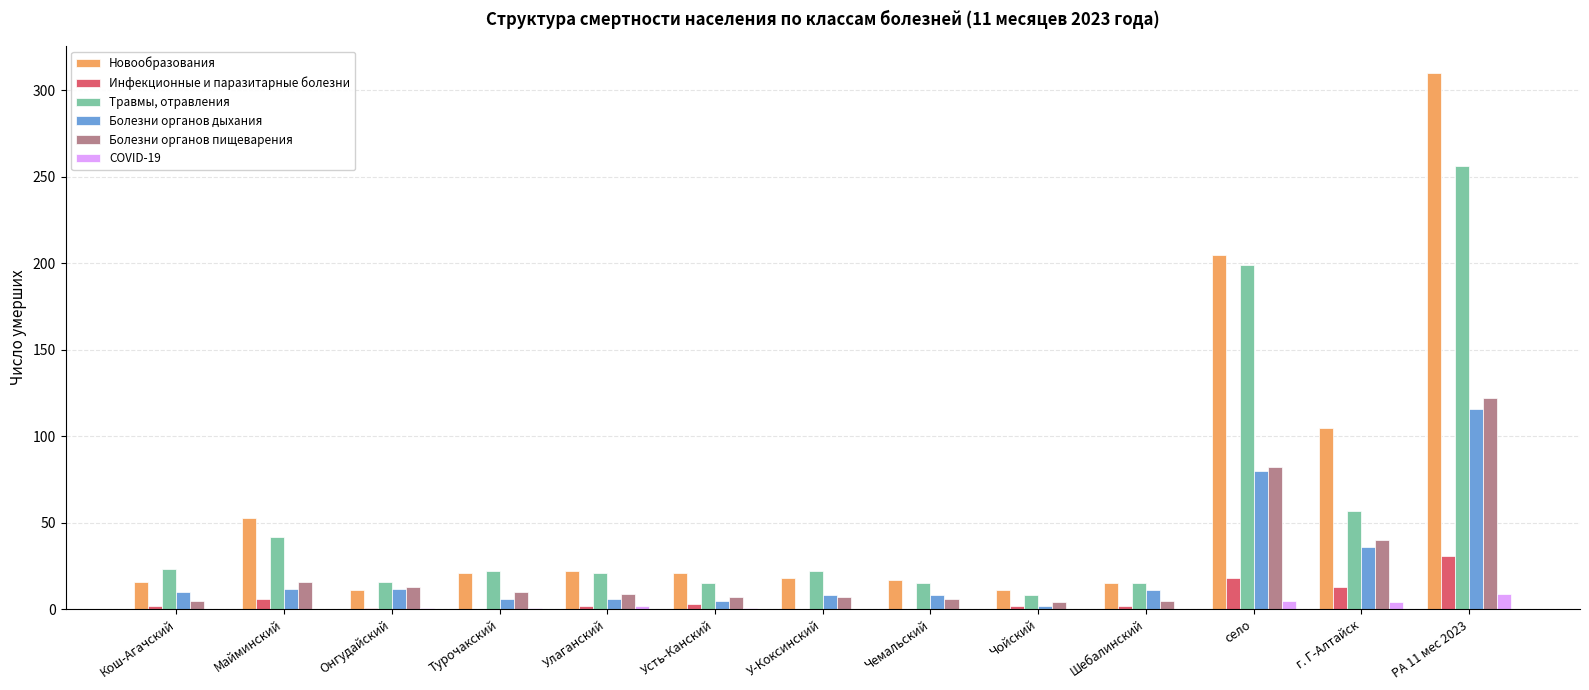

At which category is the sum across all series the highest?

РА 11 мес 2023